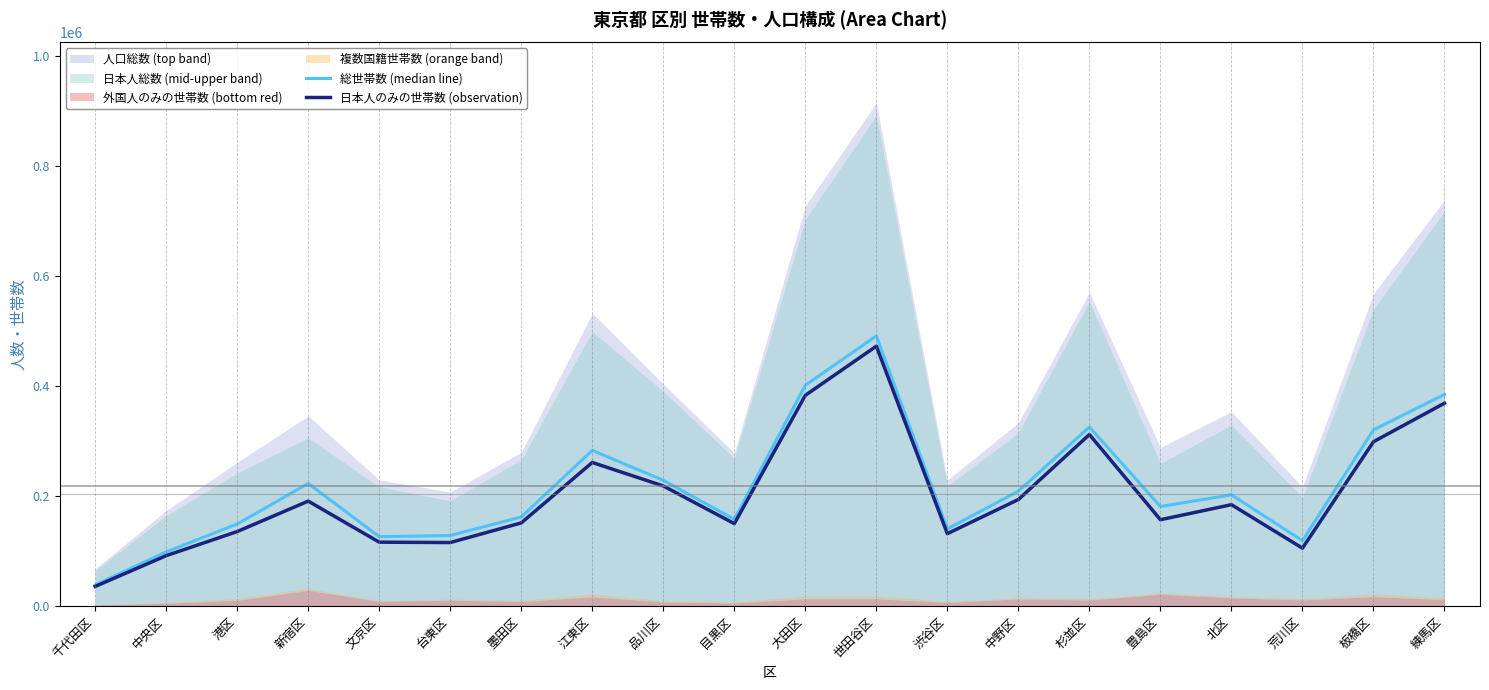

Between 墨田区 and 目黒区, which series saw the biggest shift?

総世帯数 (median line)